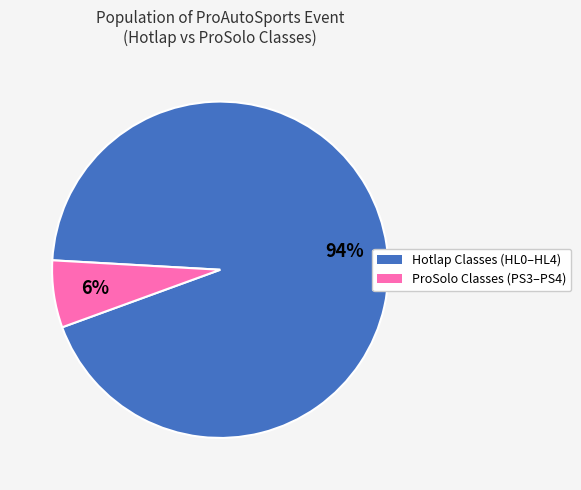

Does any single category account for the majority?

Yes